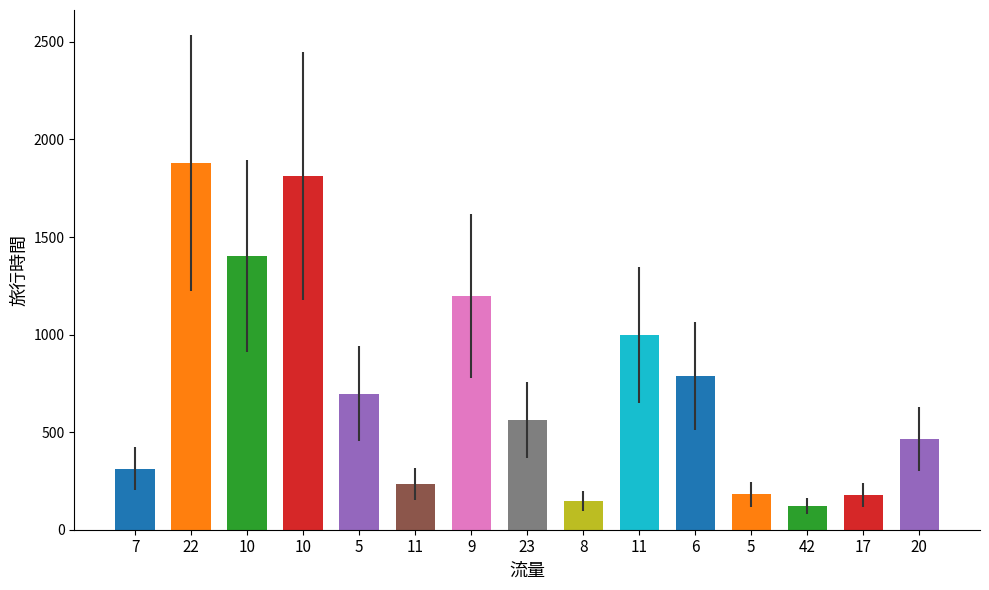

What is the difference between the second highest and minimum values?

1690